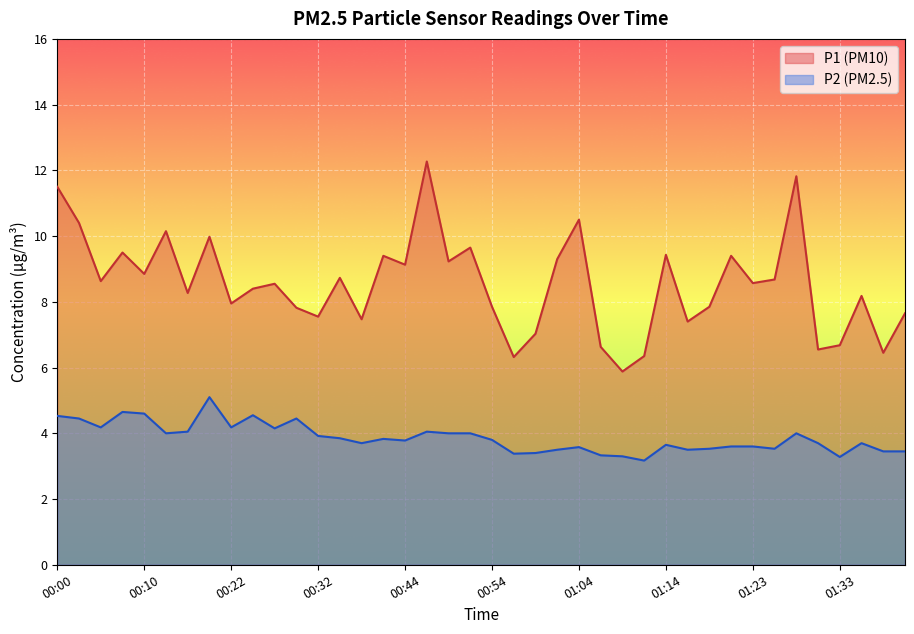

What is the value of the P2 point at the 22nd from the left?

3.4